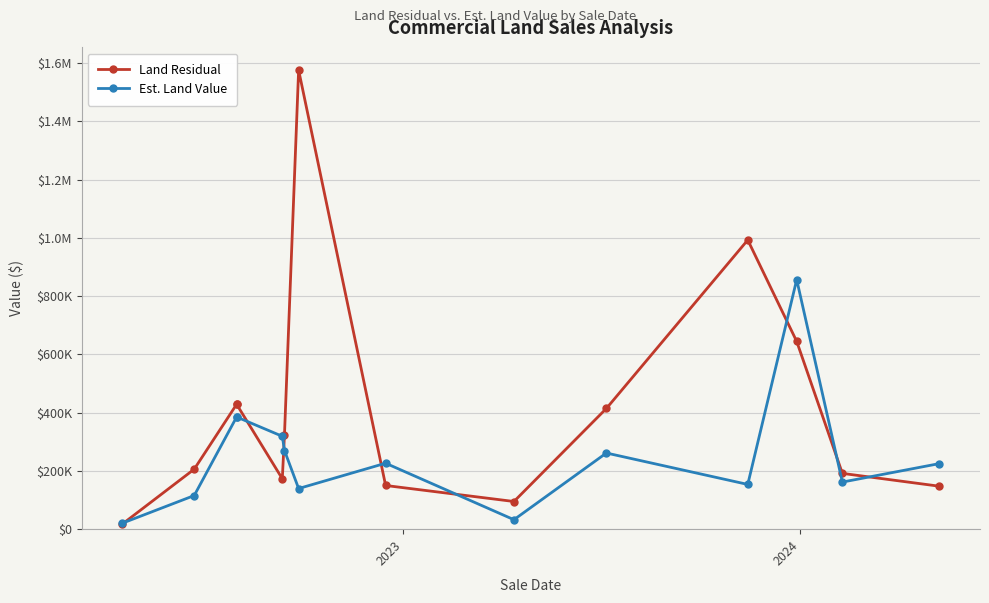

What are all the series names shown in the legend?

Land Residual, Est. Land Value